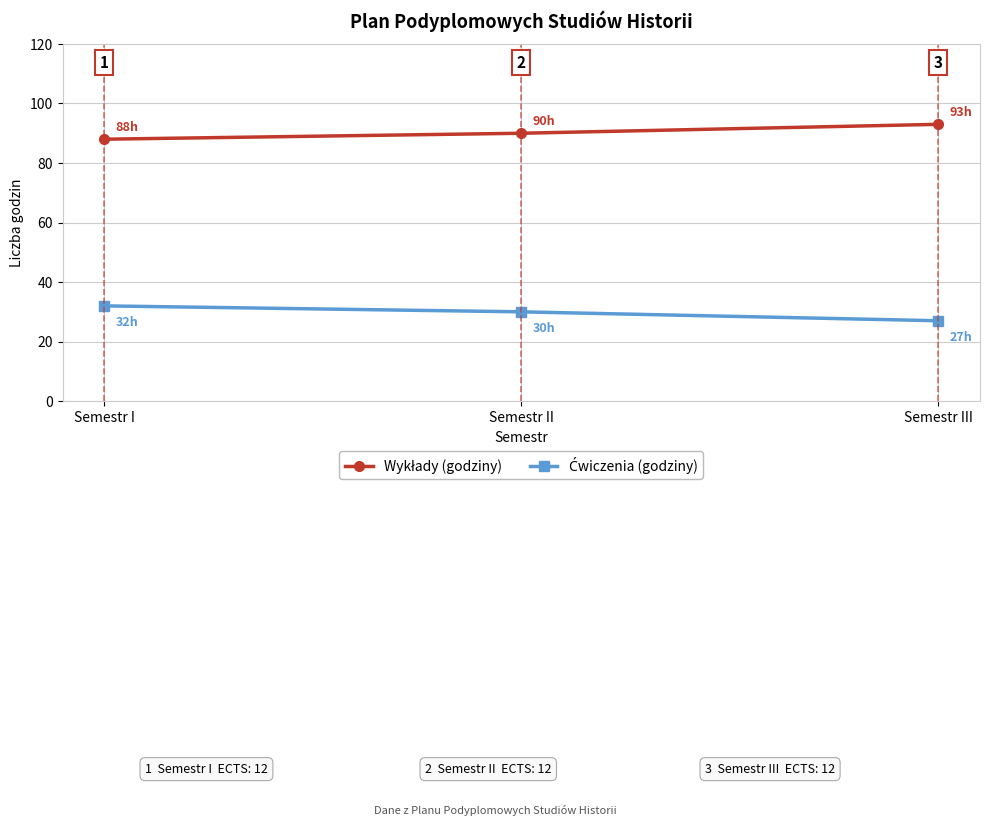

Does the chart have visible grid lines?

Yes